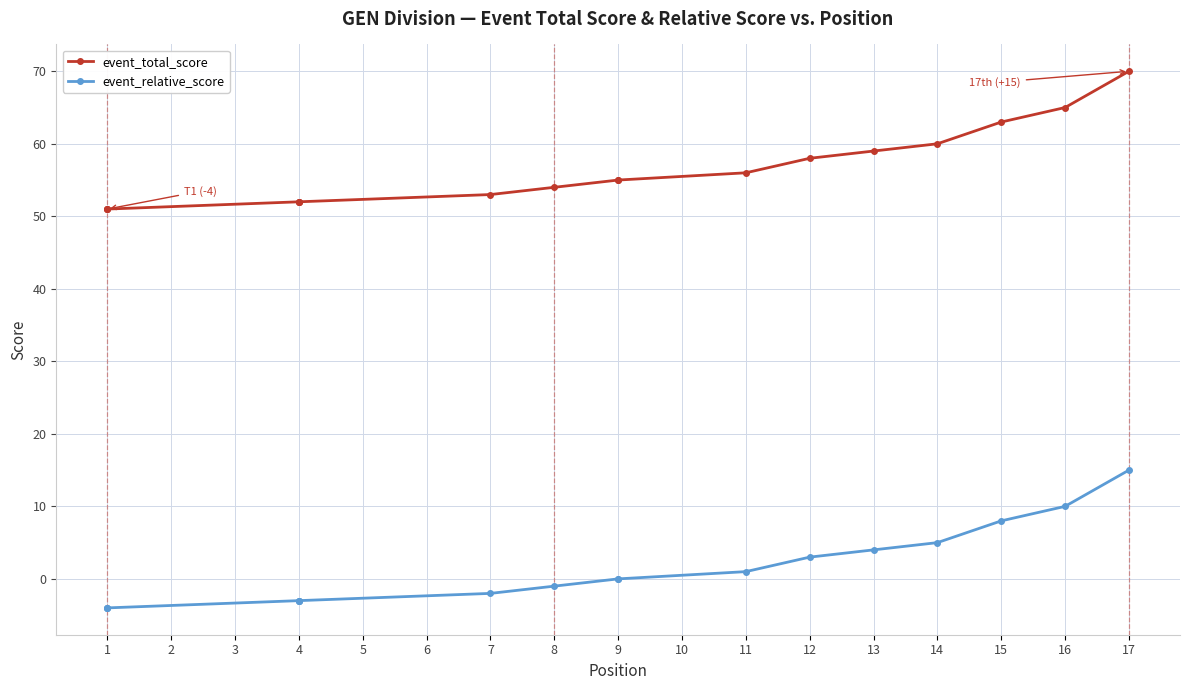

Which label corresponds to the smallest value in the chart?

1